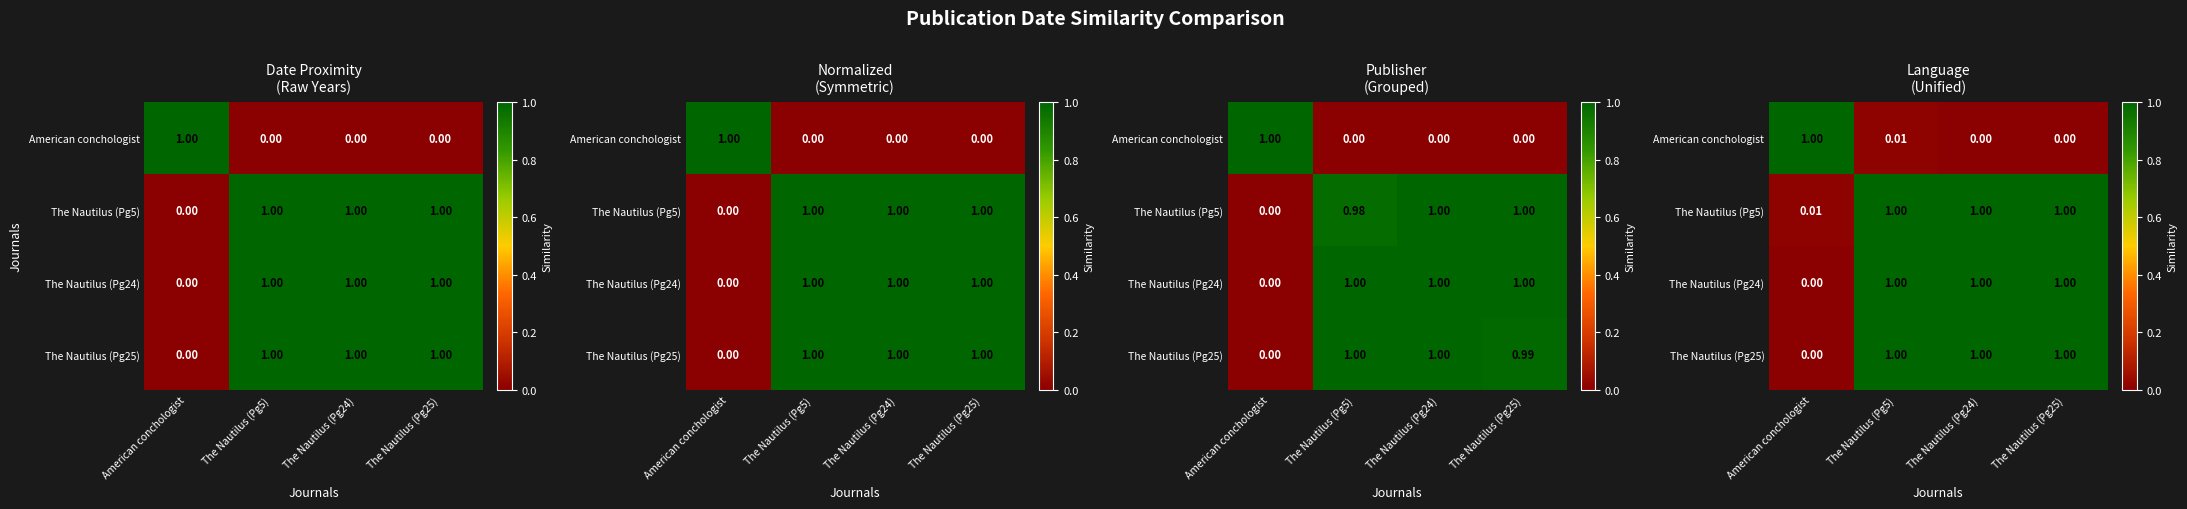

Which category has the lowest value in the The Nautilus (Pg25) series?

American conchologist